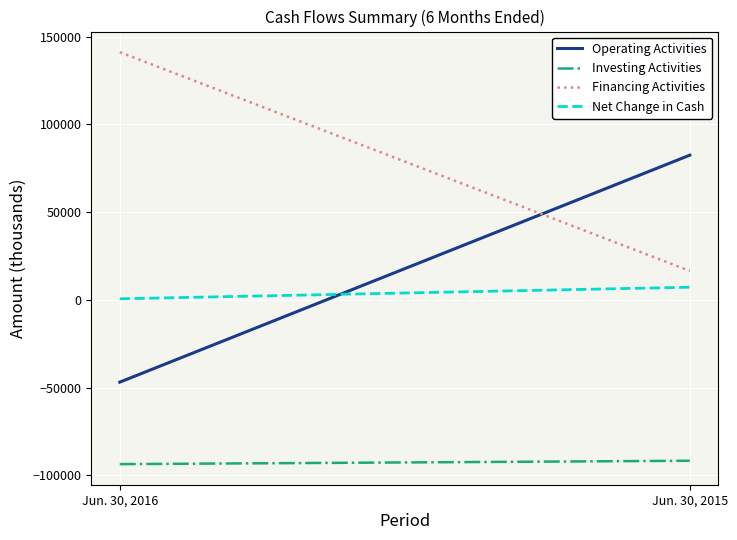

What is the value of the Financing Activities point at the 2nd from the left?

16463